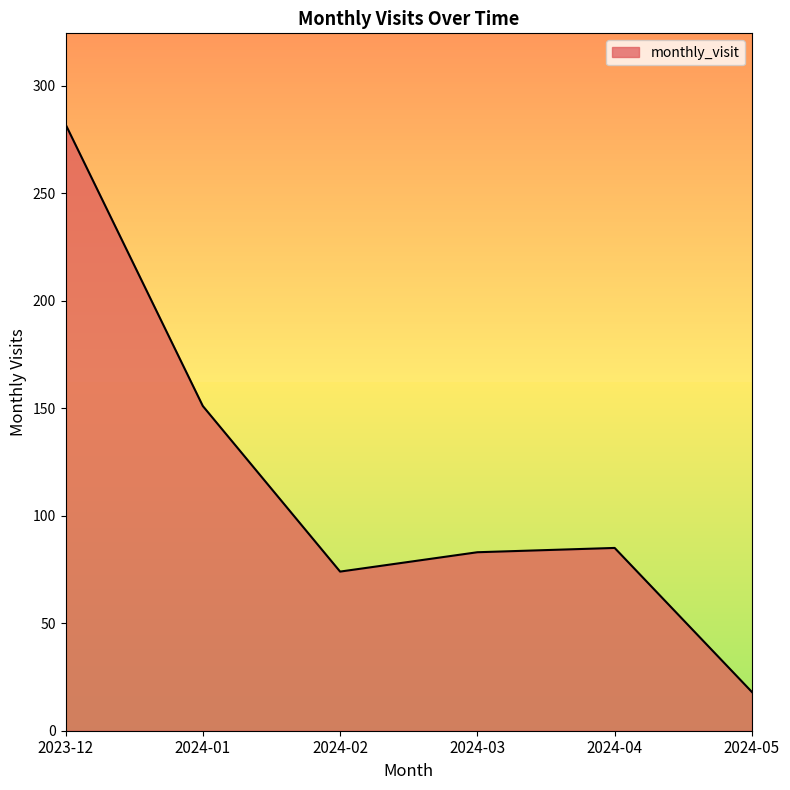

What is the average value?

116